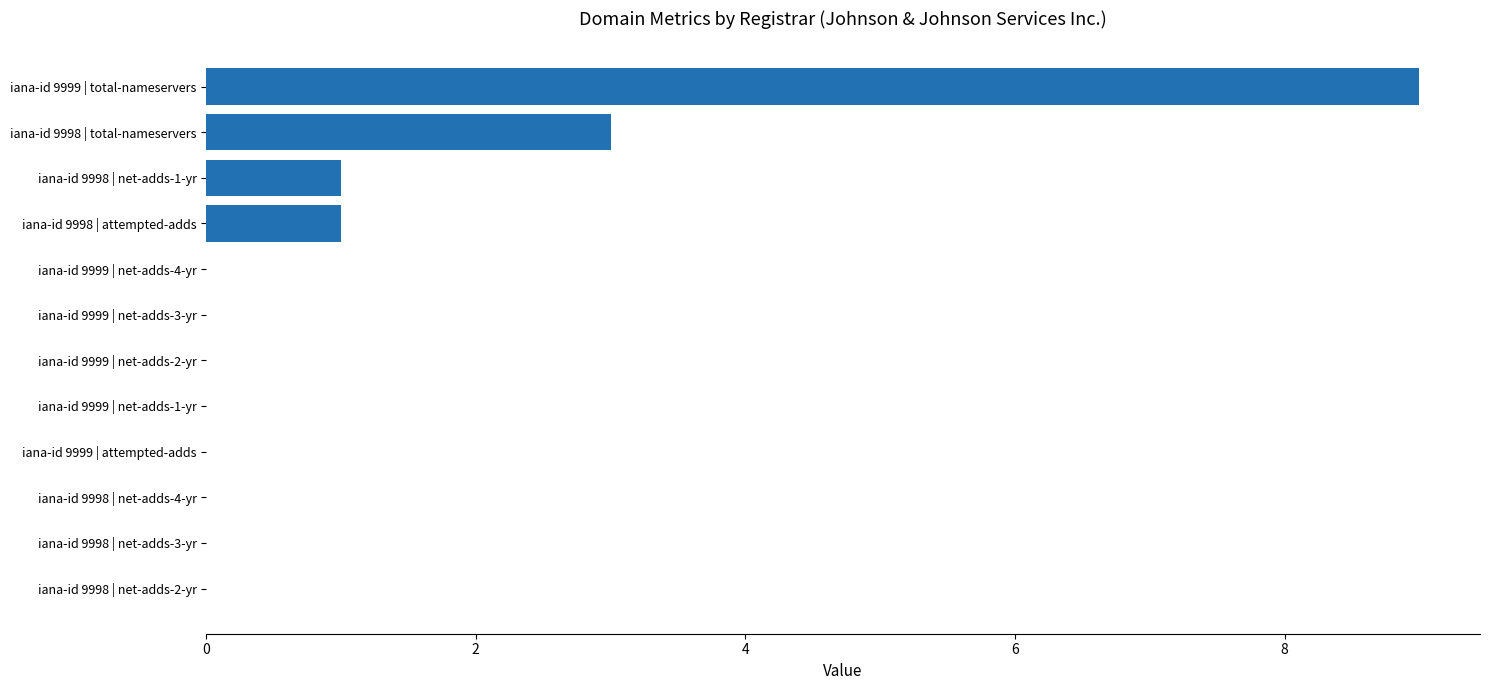

Are the bars grouped side by side (vs. stacked)?

No